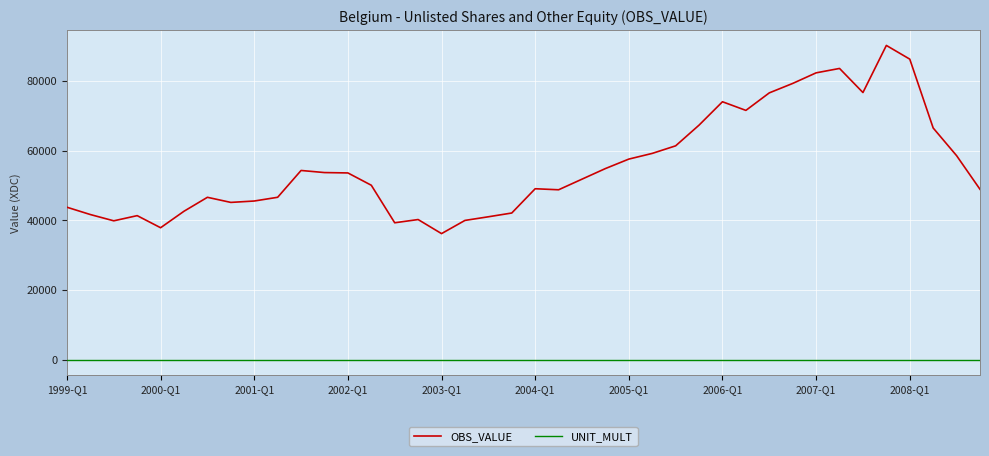

What is the difference between the maximum and minimum values in the OBS_VALUE series?

53993.4